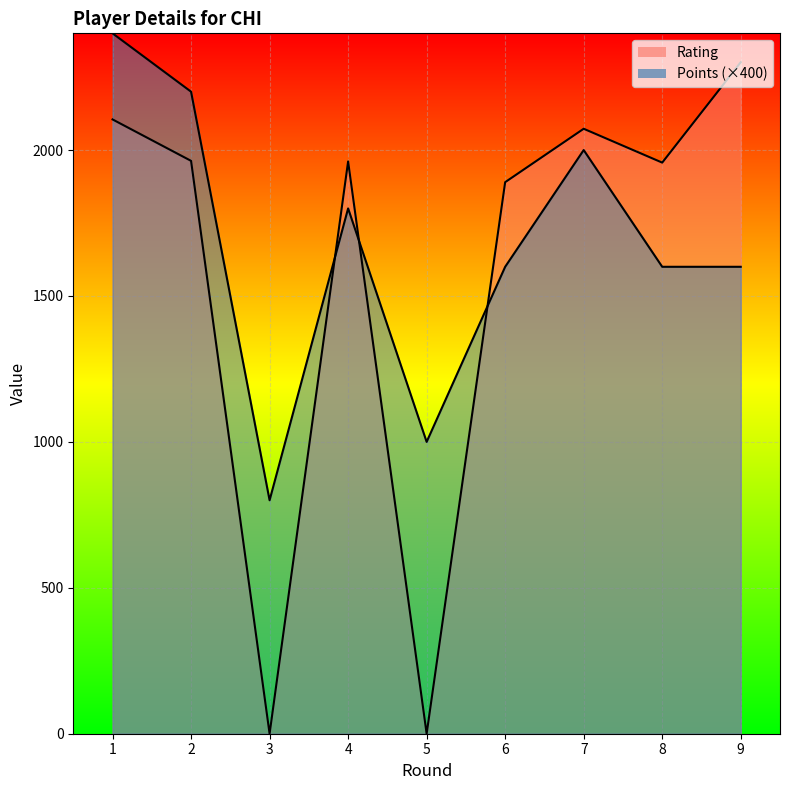

How many times do Rating and Points cross each other?

3